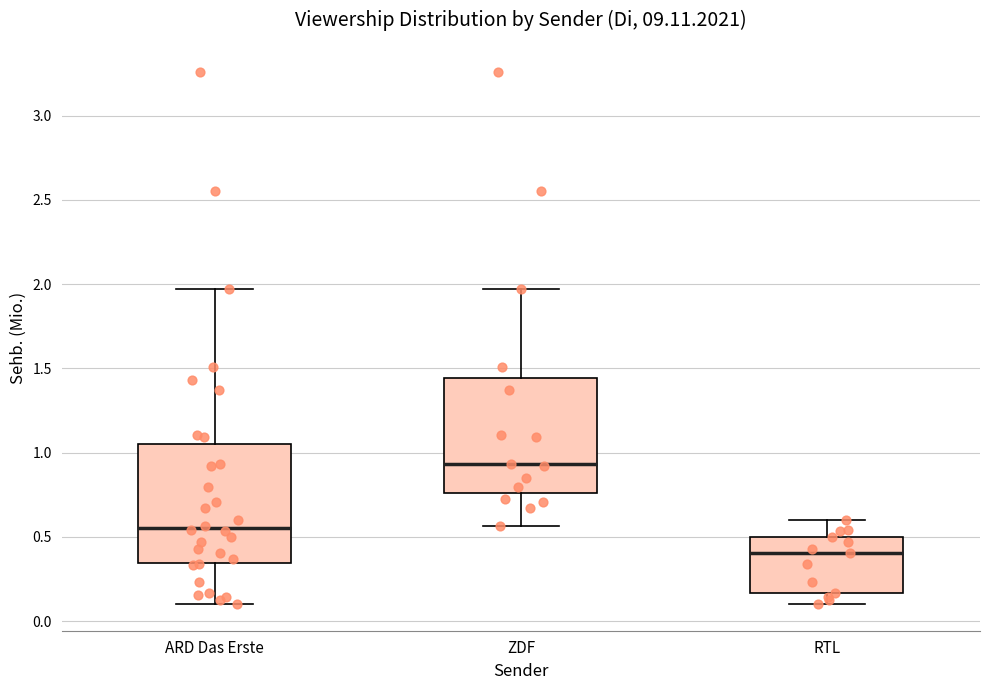

Reading left to right, transcribe this box plot: for each box, give where its median line is, the range the box spans, and where its two whiskers end, as read against the y-axis. The values are not printed on the chart, so give them approximately, as read against the axis.

ARD Das Erste: median 0.55, box 0.35 to 1.05, whiskers 0.10 to 1.95
ZDF: median 0.95, box 0.75 to 1.45, whiskers 0.55 to 1.95
RTL: median 0.40, box 0.15 to 0.50, whiskers 0.10 to 0.60